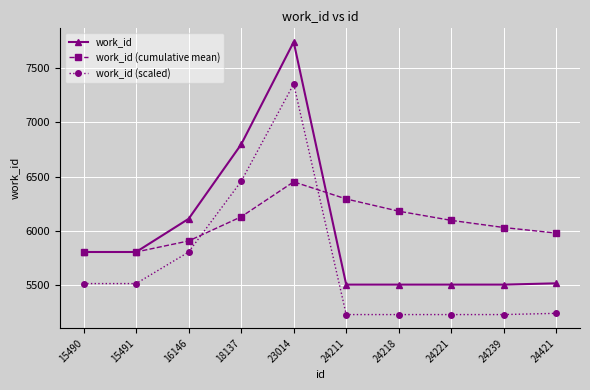

Which category has the highest value in the work_id (scaled) series?

23014